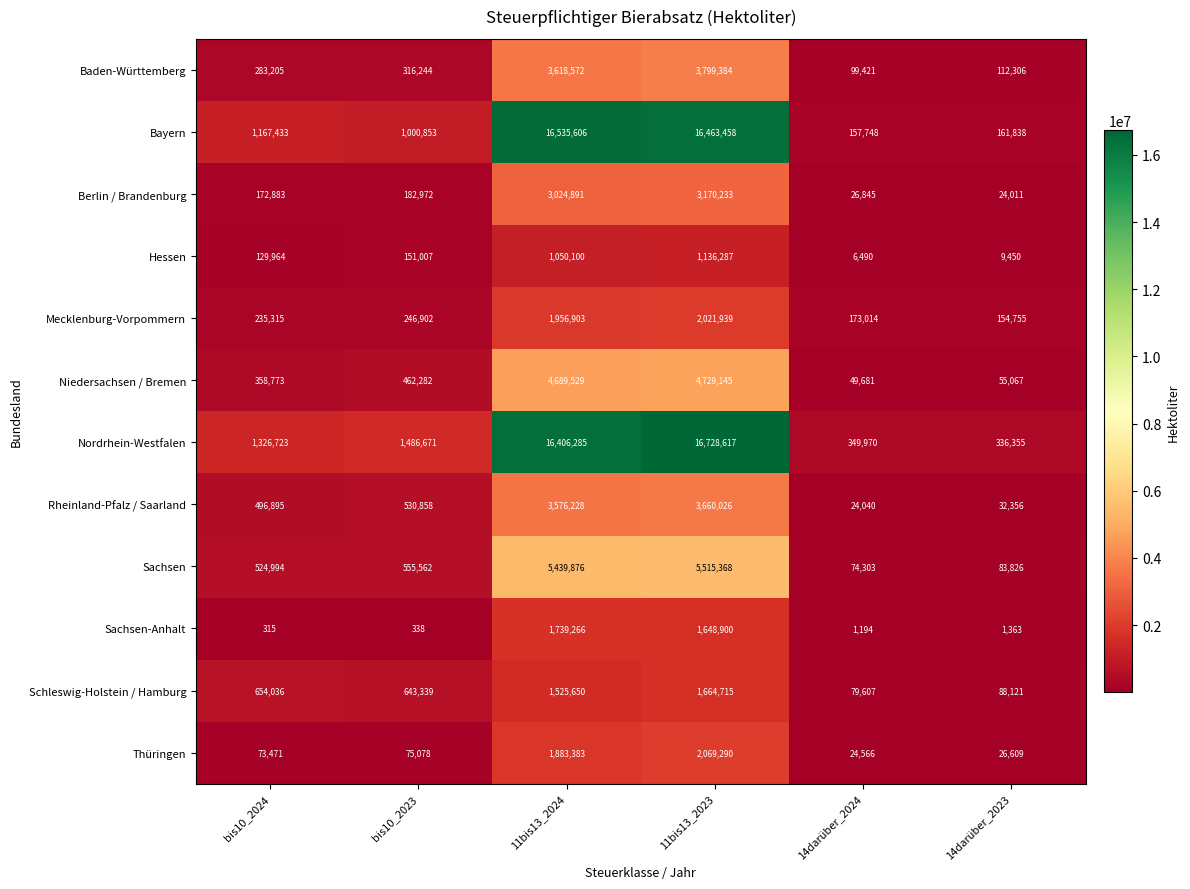

At which category is the sum across all series the highest?

11bis13_2023